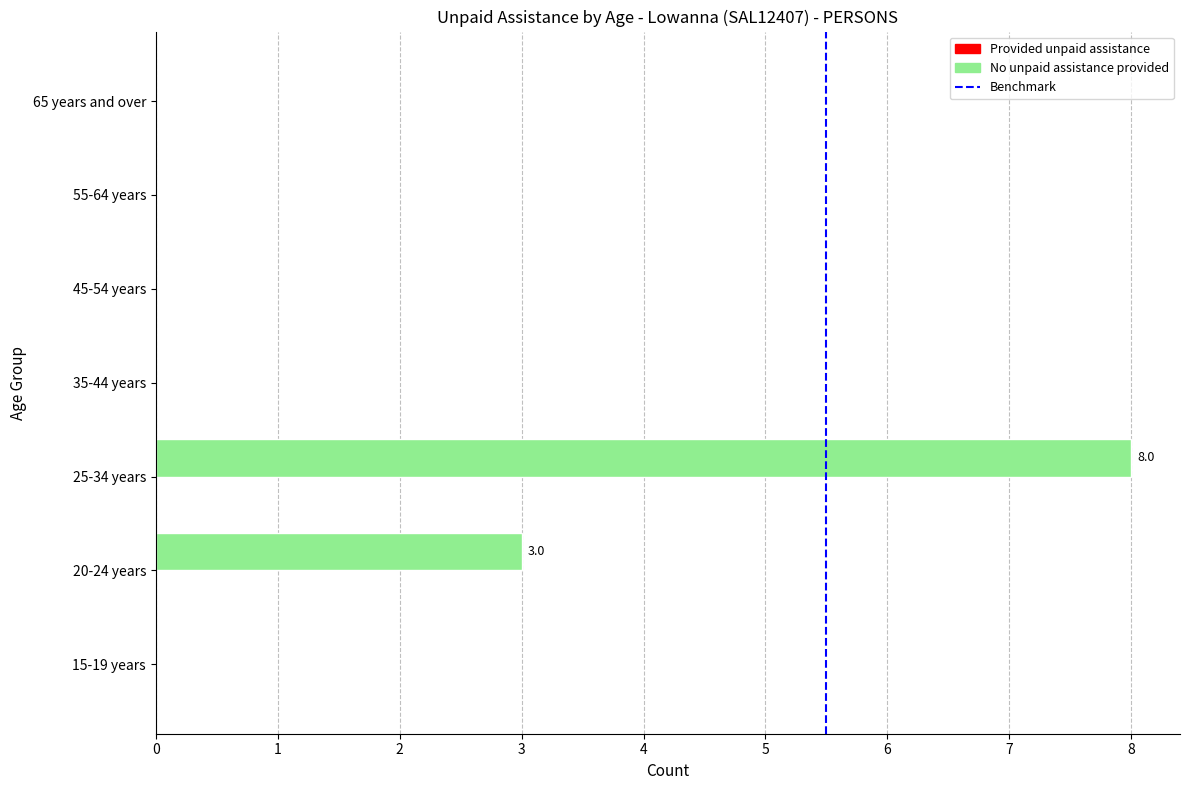

What is the greatest value displayed?

8